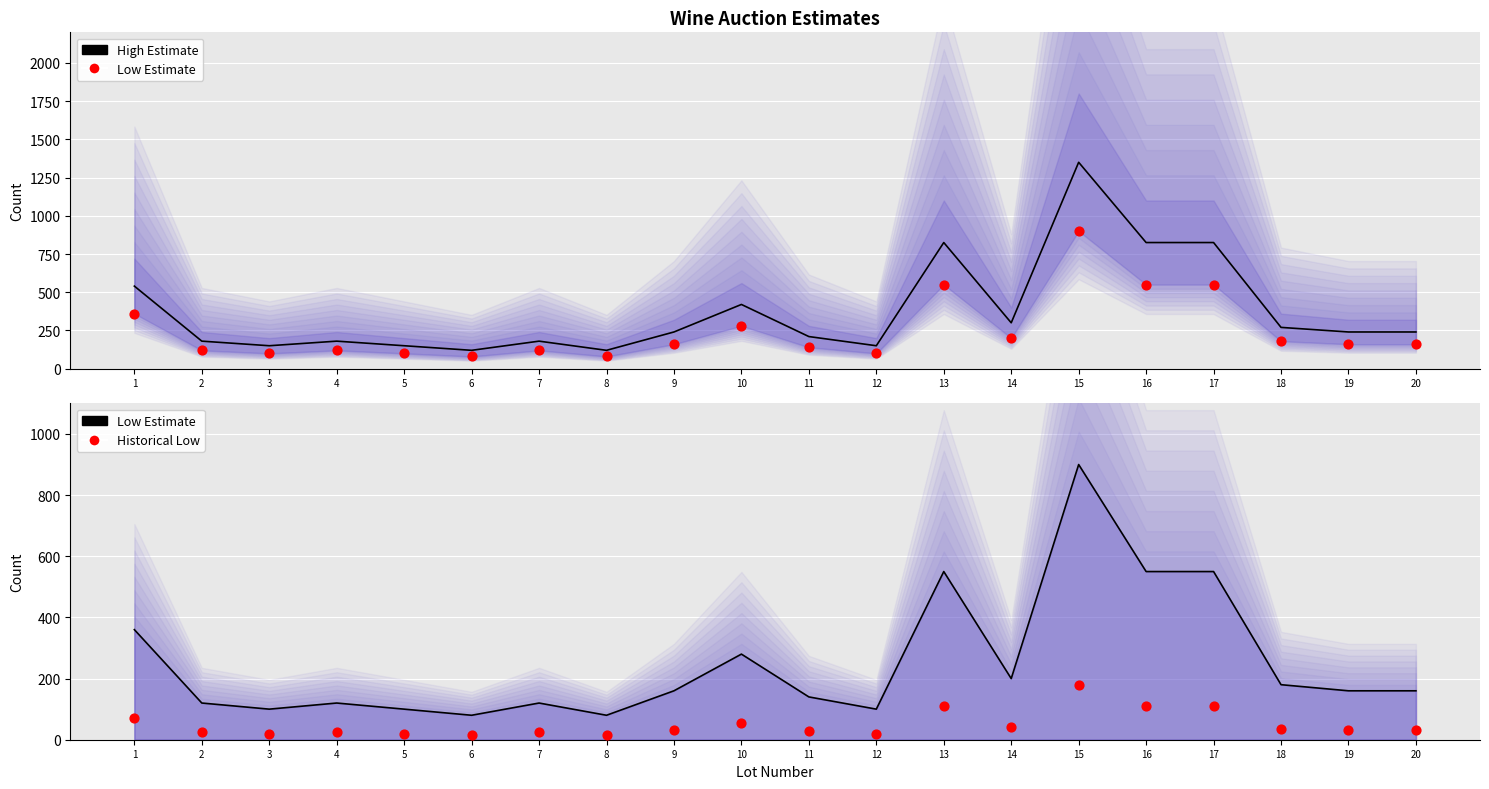

Is the value of High Estimate at 7 greater than the value of Historical Low at 5?

Yes